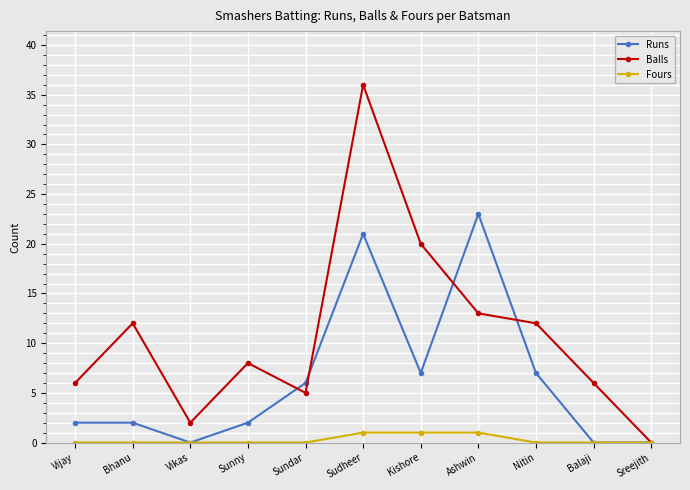

How many interior local valleys does the Balls series have?

2